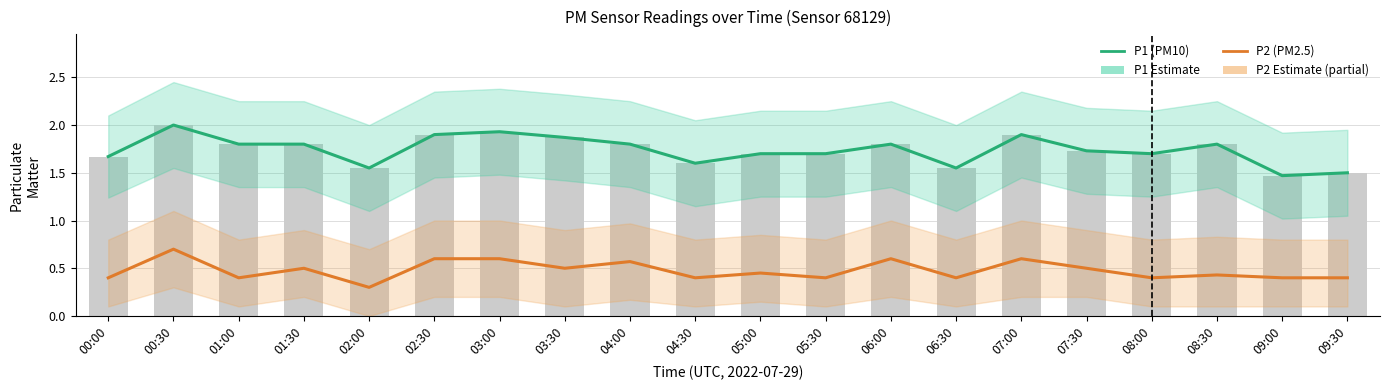

What is the minimum value shown in the chart?

0.3